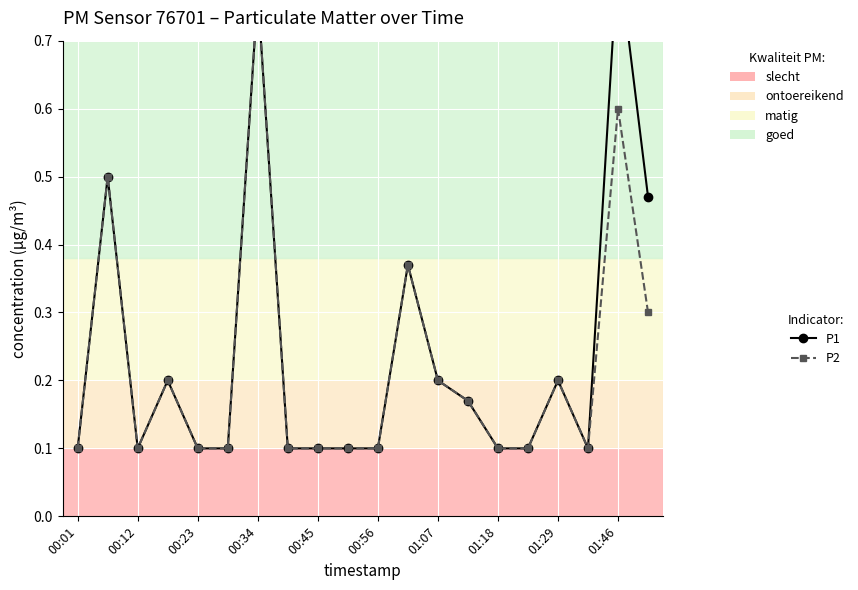

Count the P1 values in the range 0 to 1.

20